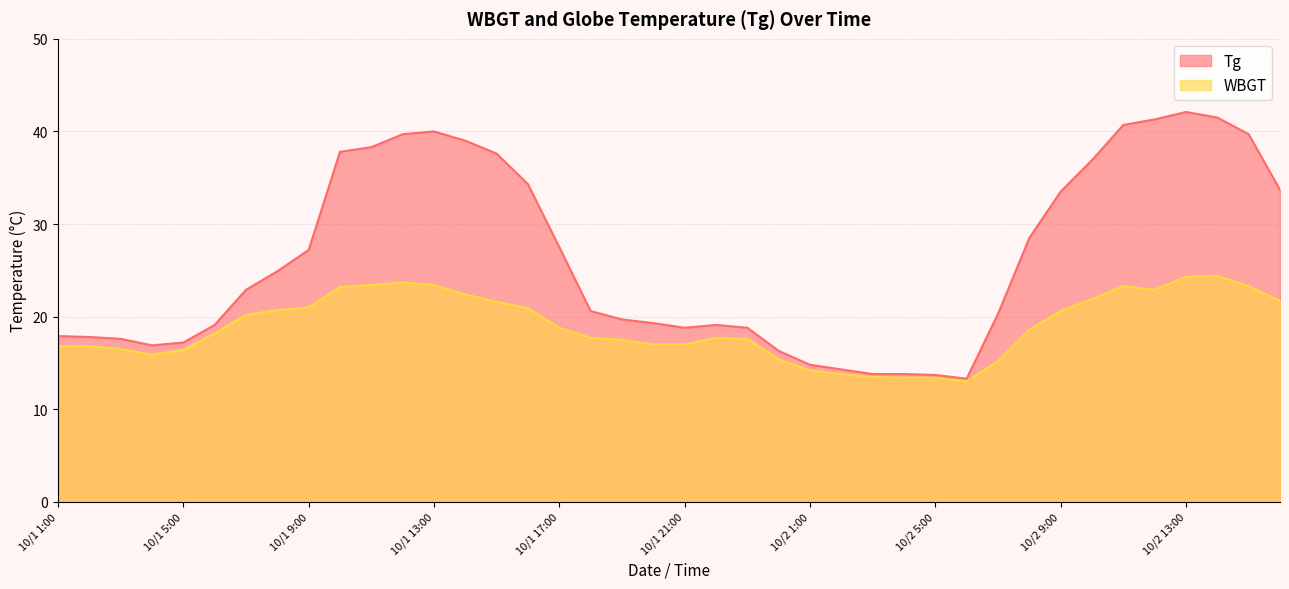

What is the total value across all series at 10/2 10:00?

58.8